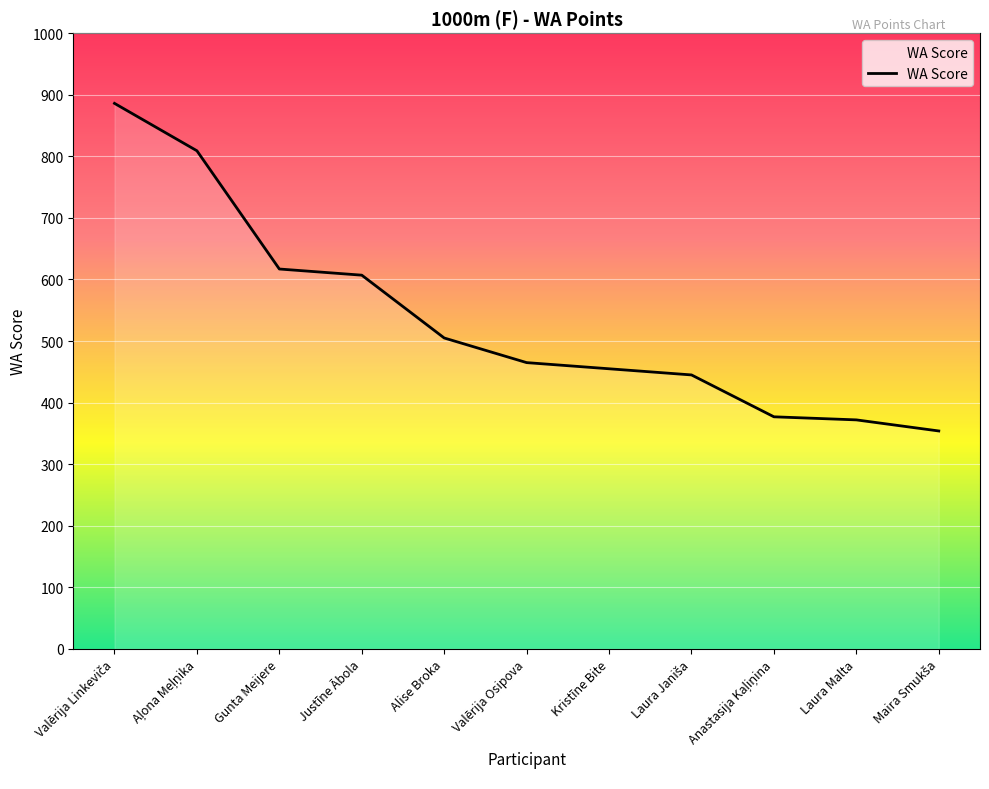

What is the difference between the maximum and minimum values?

532